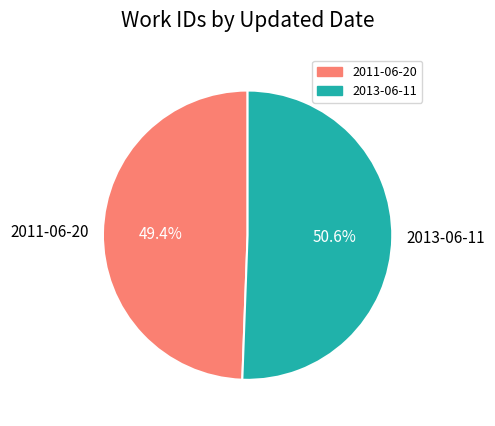

What is the majority slice?

2013-06-11